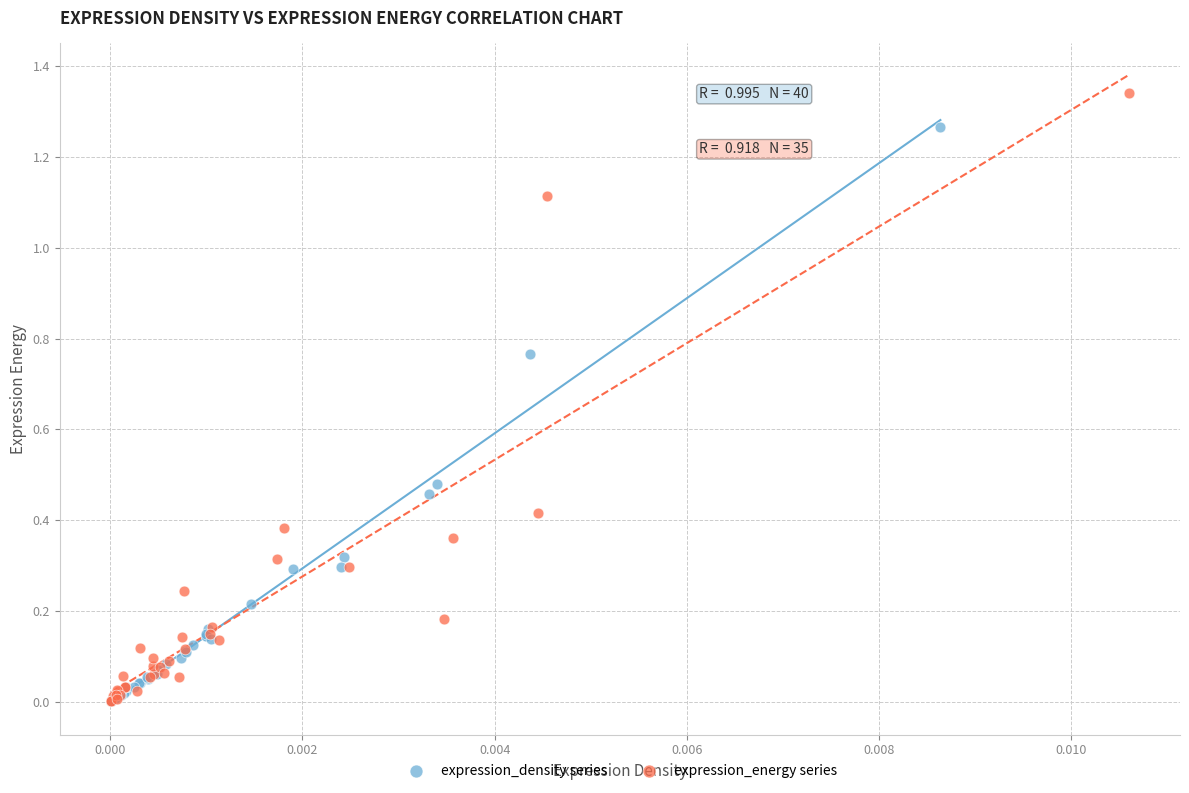

Which series reaches the maximum Y coordinate?

expression_energy series